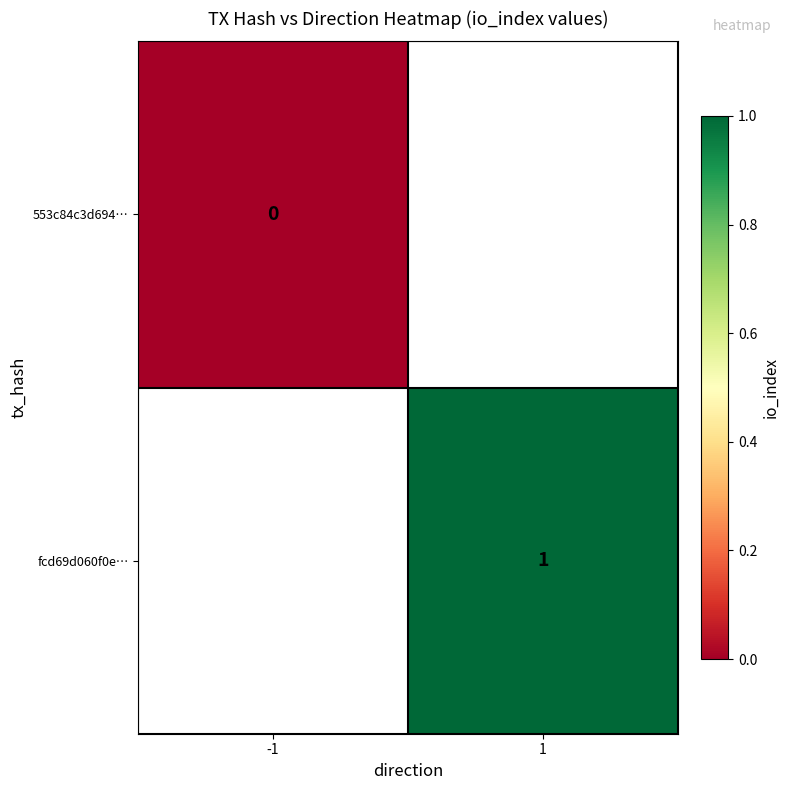

How many categories are shown in the chart?

2